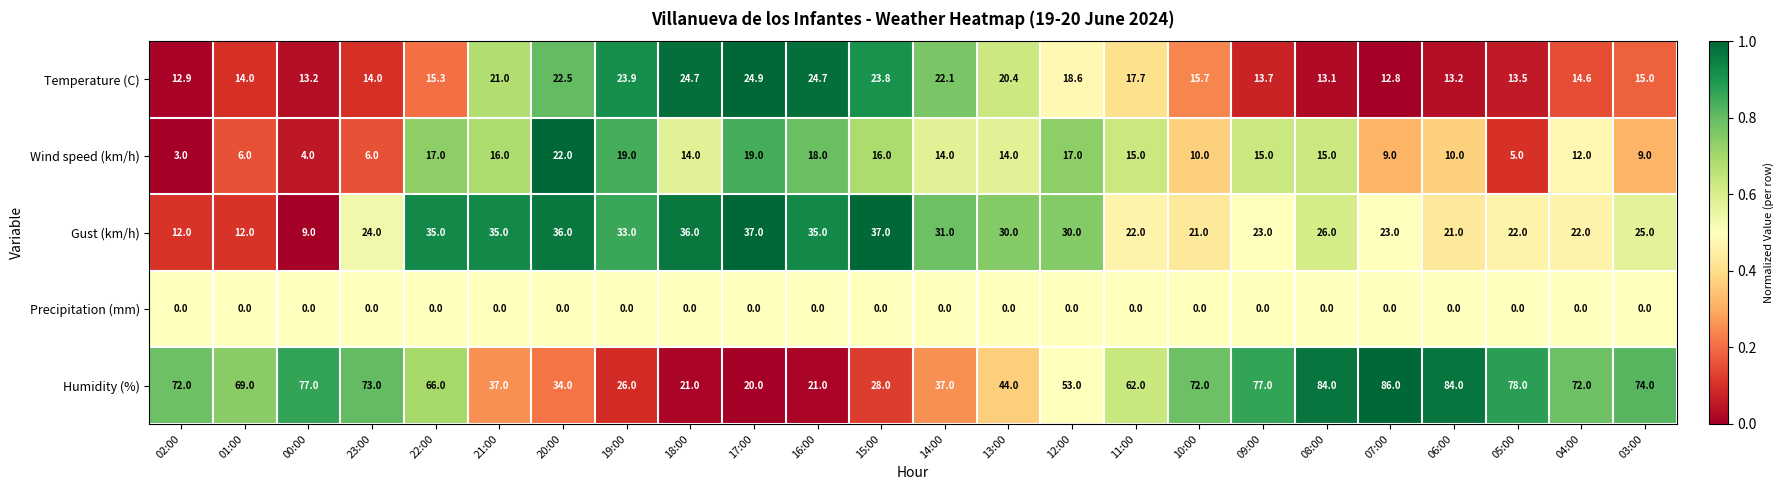

What is the spread (max minus min) of values at 00:00?

77.0